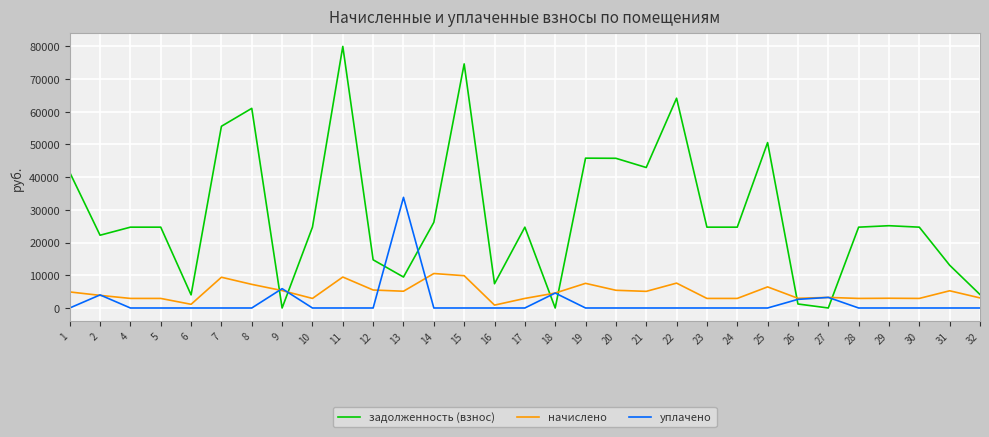

How many values in the задолженность (взнос) series are below 24714?

11